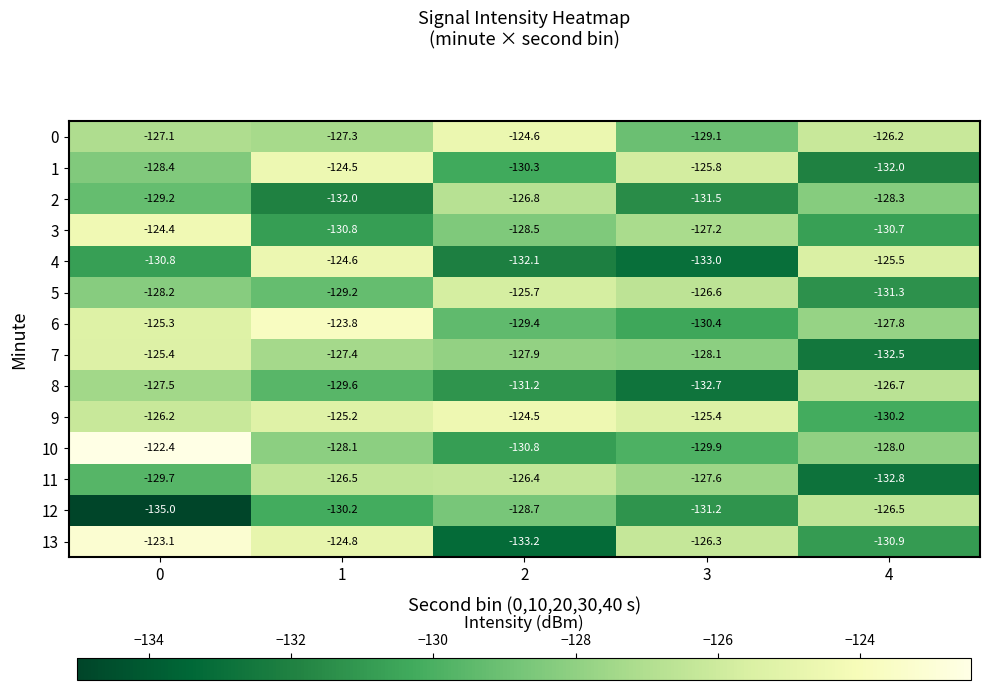

The 0 series shows -72.1 at 2. True or false?

False